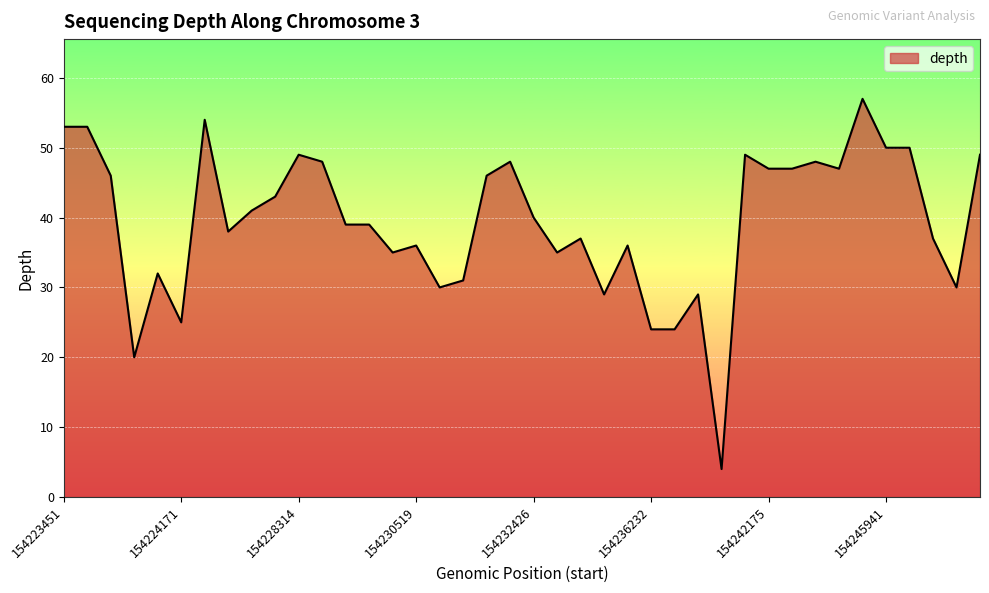

What is the maximum value shown in the chart?

57